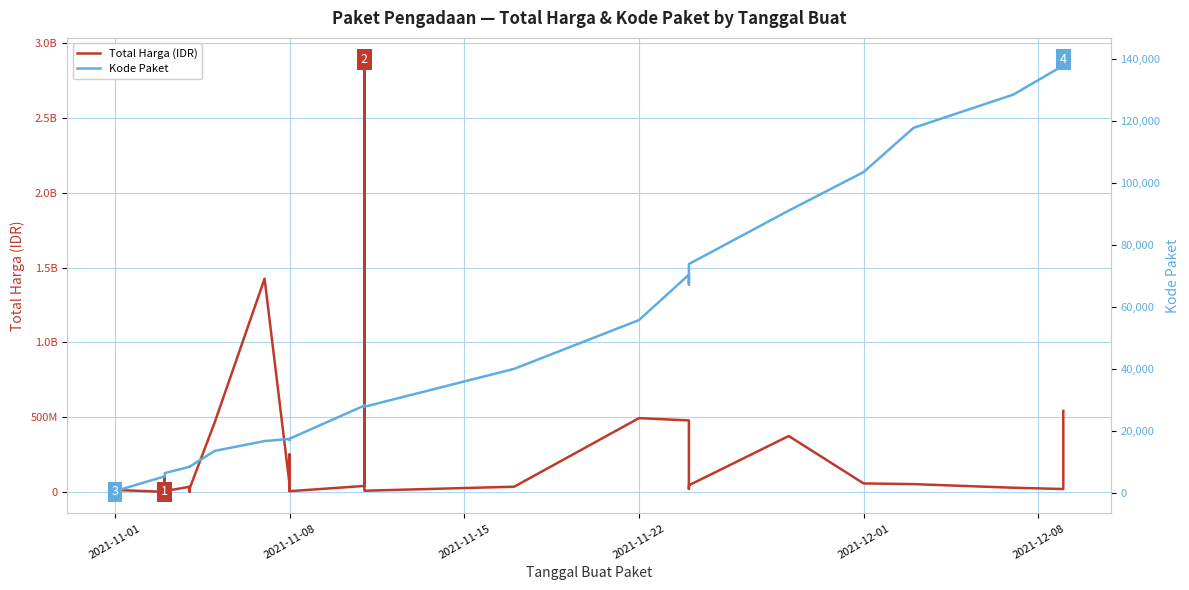

What is the difference between the Total Harga (IDR) values at 2021-12-08 and 2021-12-01?

2507000